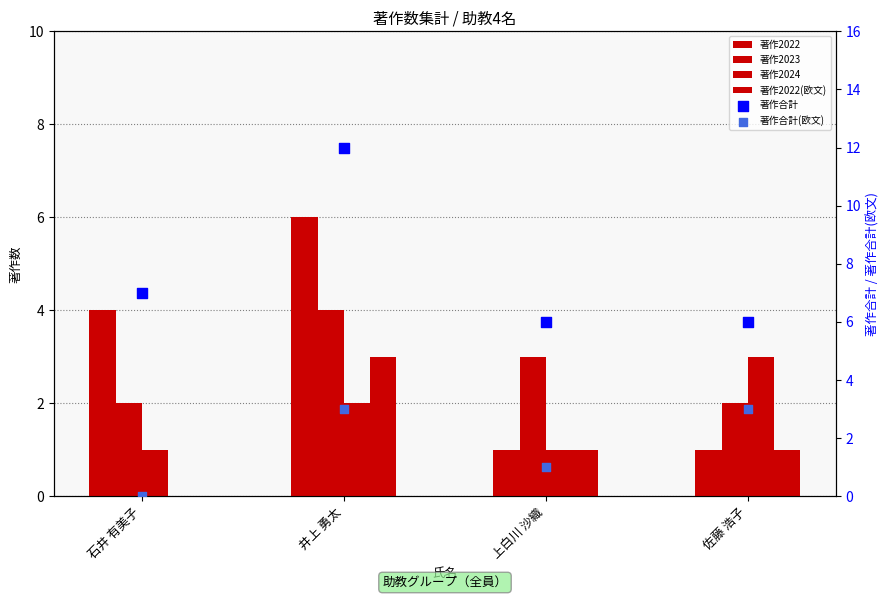

Which series reaches the maximum Y coordinate?

著作合計